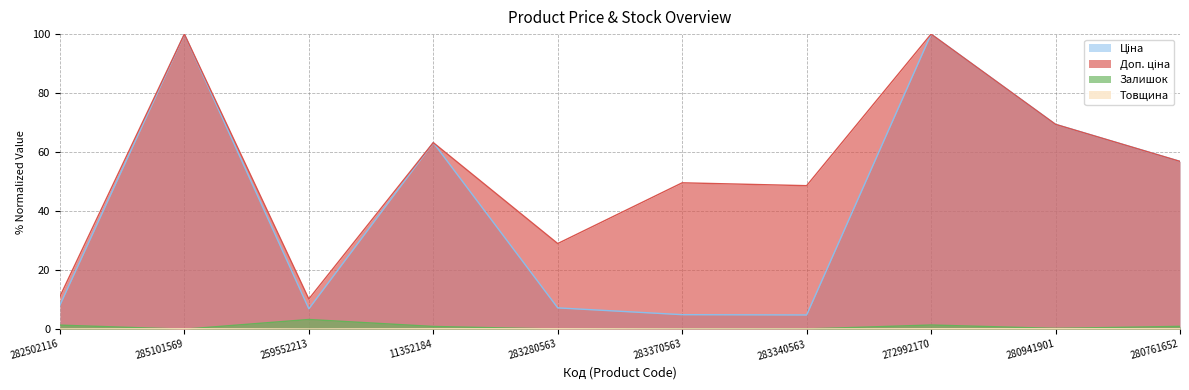

How many data points in Ціна are less than 56?

5